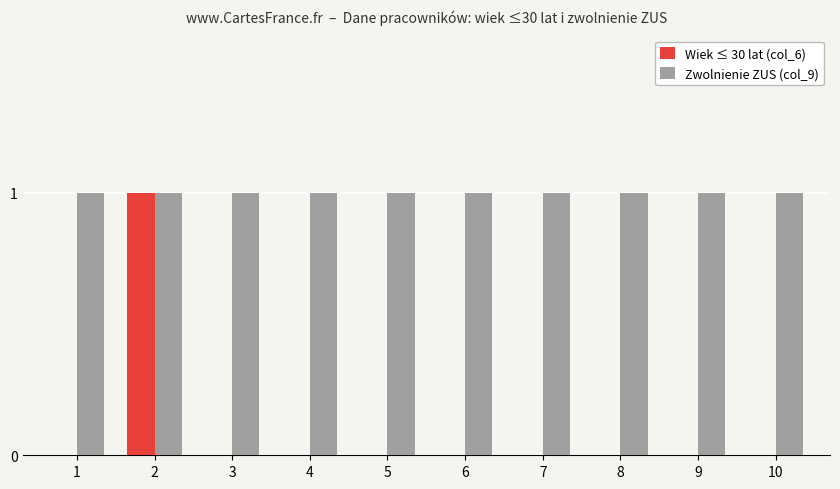

Are the bars grouped side by side (vs. stacked)?

Yes